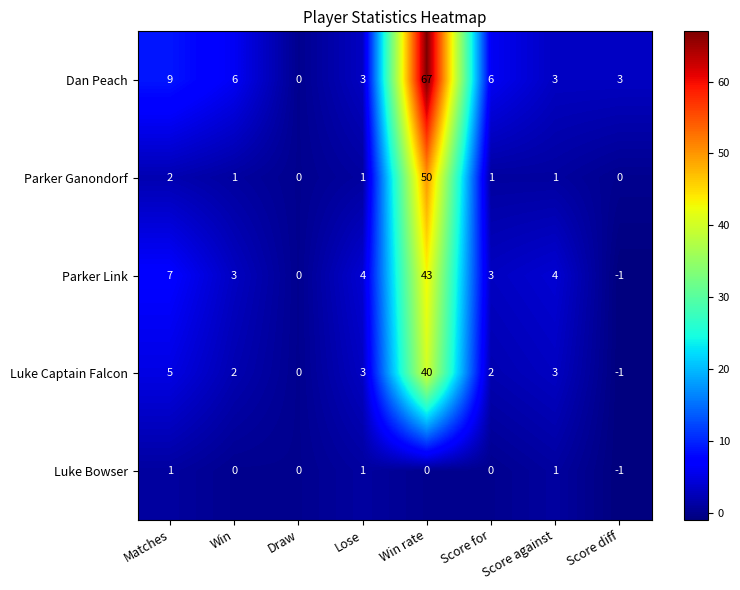

At which category is the sum across all series the highest?

Win rate